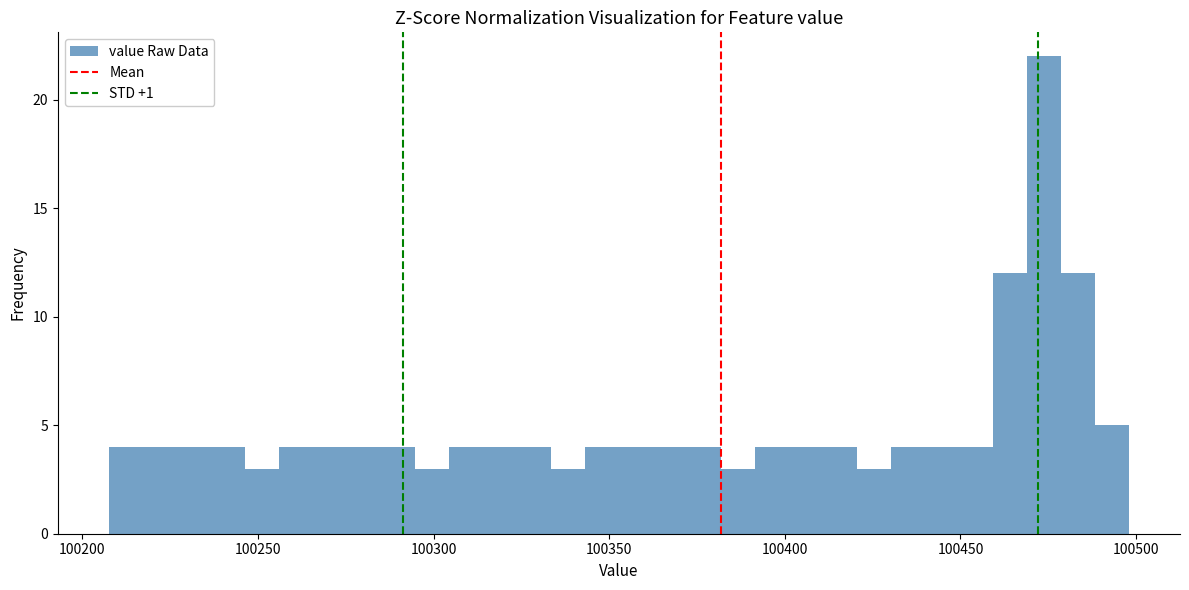

Read against the x-axis, roughly where is the centre of the tallest bar?

100475